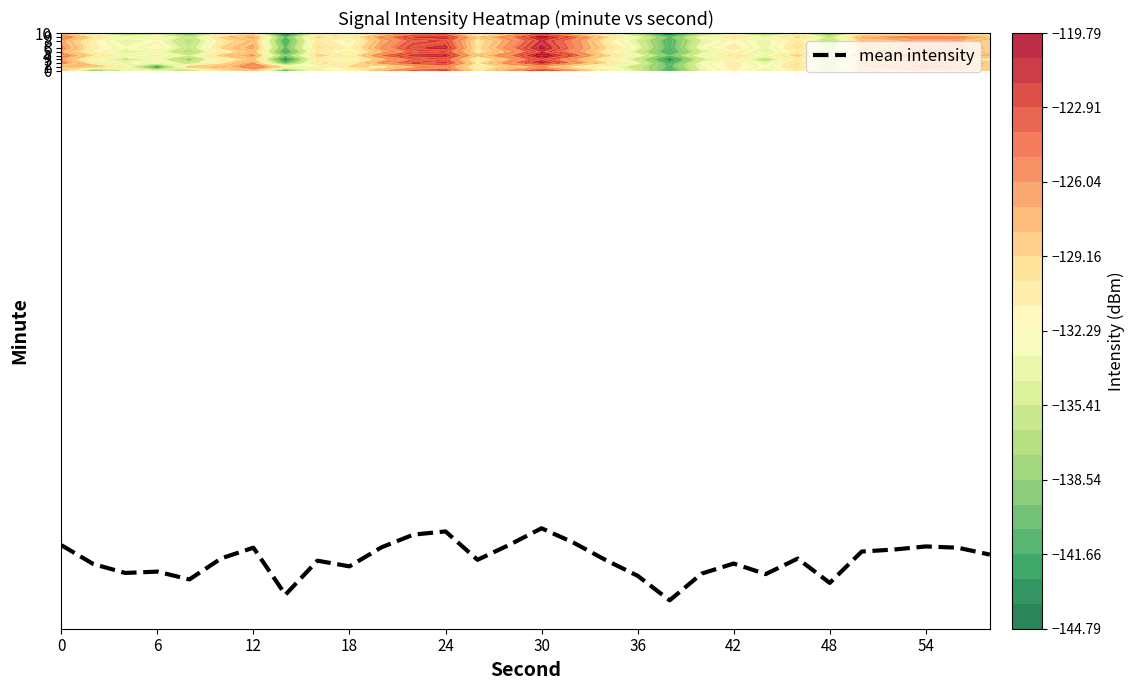

The mean intensity series shows -181.5 at 48. True or false?

False